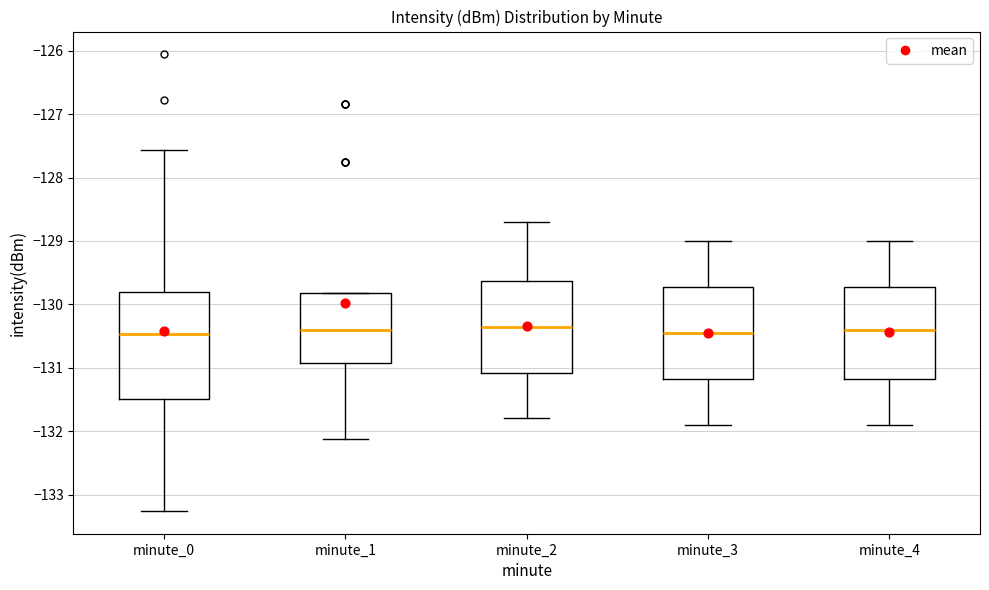

Which box is the tallest, from its lower edge to its upper edge?

minute_0